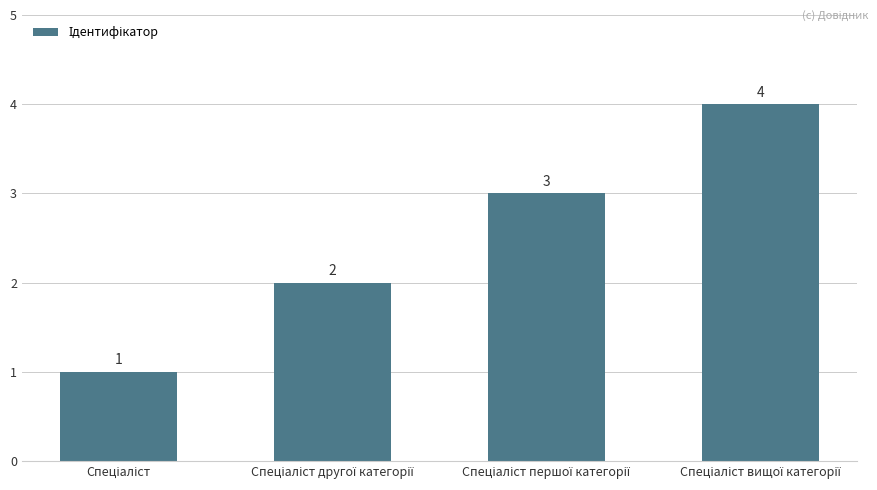

What is the maximum value shown in the chart?

4